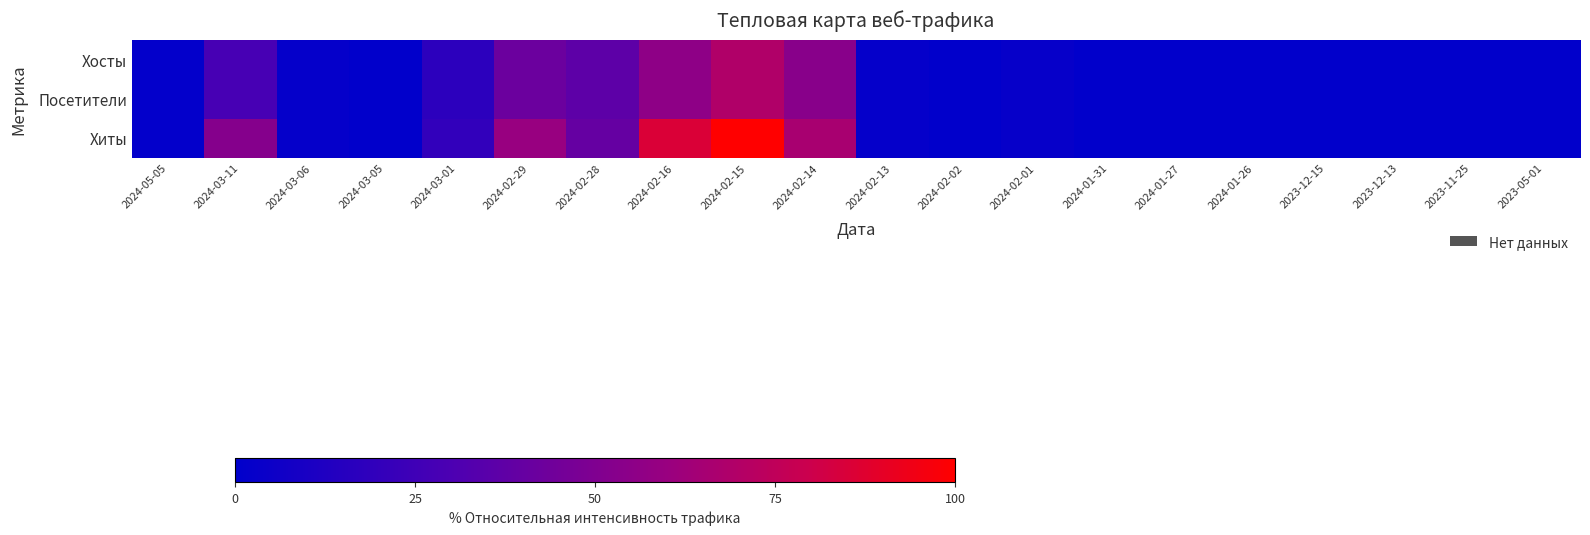

Reading right to left, extract all data points from this chart.

Хосты: 2023-05-01=0.8	2023-11-25=0.8	2023-12-13=0.8	2023-12-15=0.8	2024-01-26=0.8	2024-01-27=0.8	2024-01-31=0.8	2024-02-01=3.1	2024-02-02=0.8	2024-02-13=2.3	2024-02-14=53.5	2024-02-15=69.0	2024-02-16=55.8	2024-02-28=36.4	2024-02-29=41.9	2024-03-01=17.8	2024-03-05=0.8	2024-03-06=2.3	2024-03-11=27.9	2024-05-05=1.6
Посетители: 2023-05-01=0.8	2023-11-25=0.8	2023-12-13=0.8	2023-12-15=0.8	2024-01-26=0.8	2024-01-27=0.8	2024-01-31=0.8	2024-02-01=3.1	2024-02-02=0.8	2024-02-13=2.3	2024-02-14=53.5	2024-02-15=69.0	2024-02-16=55.8	2024-02-28=36.4	2024-02-29=41.9	2024-03-01=17.8	2024-03-05=0.8	2024-03-06=2.3	2024-03-11=27.9	2024-05-05=1.6
Хиты: 2023-05-01=0.8	2023-11-25=0.8	2023-12-13=0.8	2023-12-15=0.8	2024-01-26=0.8	2024-01-27=0.8	2024-01-31=0.8	2024-02-01=3.1	2024-02-02=0.8	2024-02-13=2.3	2024-02-14=65.9	2024-02-15=100.0	2024-02-16=85.3	2024-02-28=39.5	2024-02-29=59.7	2024-03-01=20.2	2024-03-05=0.8	2024-03-06=2.3	2024-03-11=52.7	2024-05-05=1.6